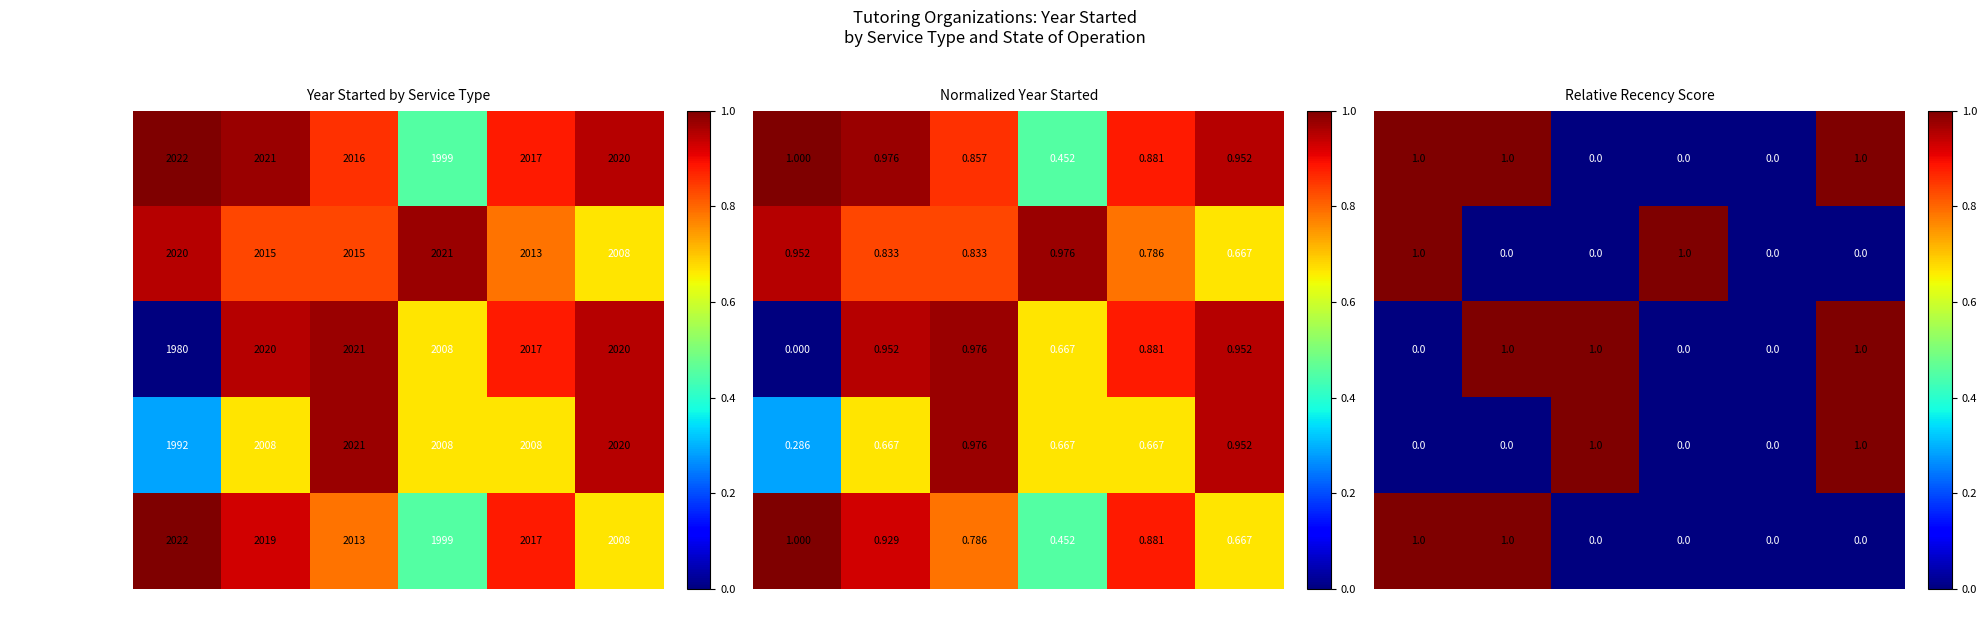

What is the difference between the second highest and second lowest values in the Tutoring Program series?

5